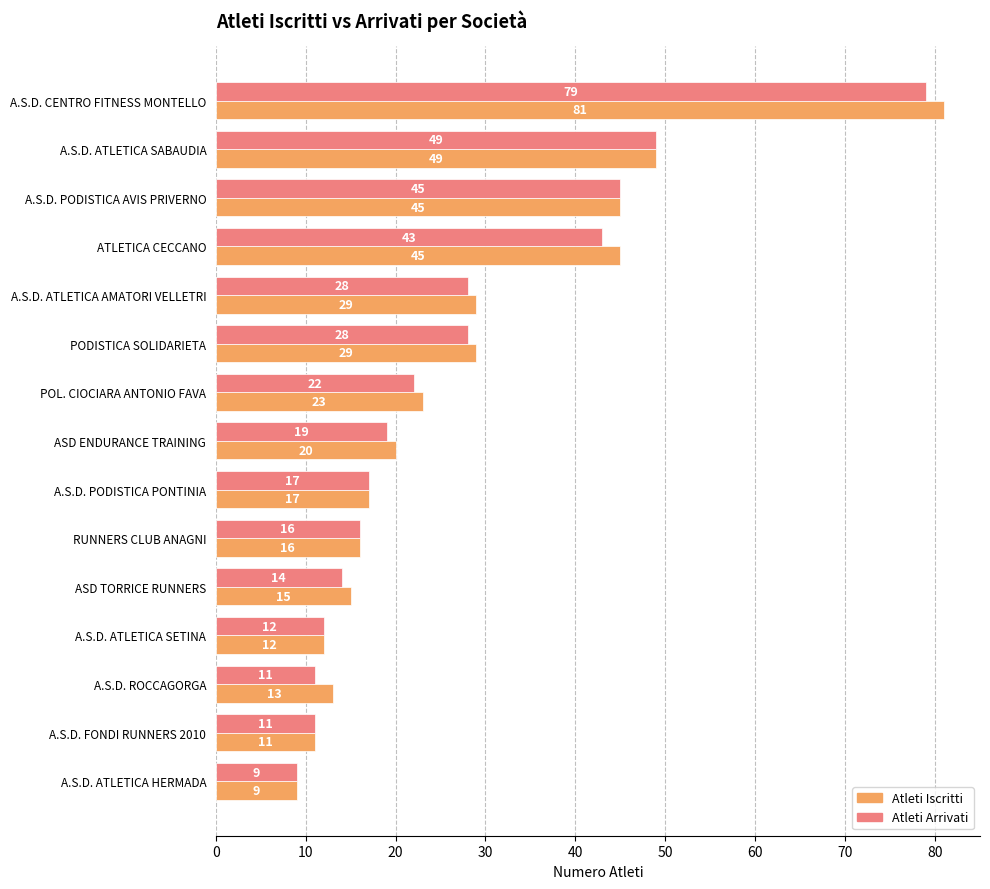

The value of Atleti Arrivati at A.S.D. ROCCAGORGA is 3. True or false?

False